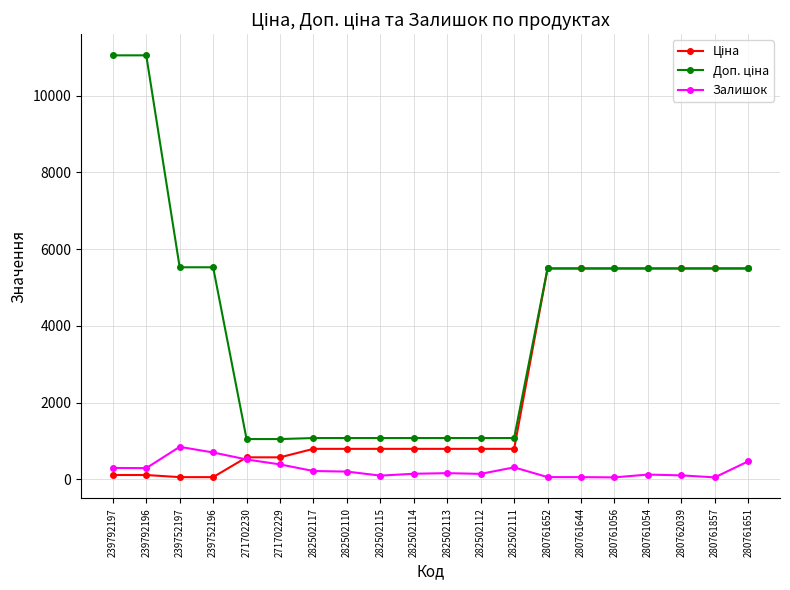

What is the maximum value for Залишок?

845.0